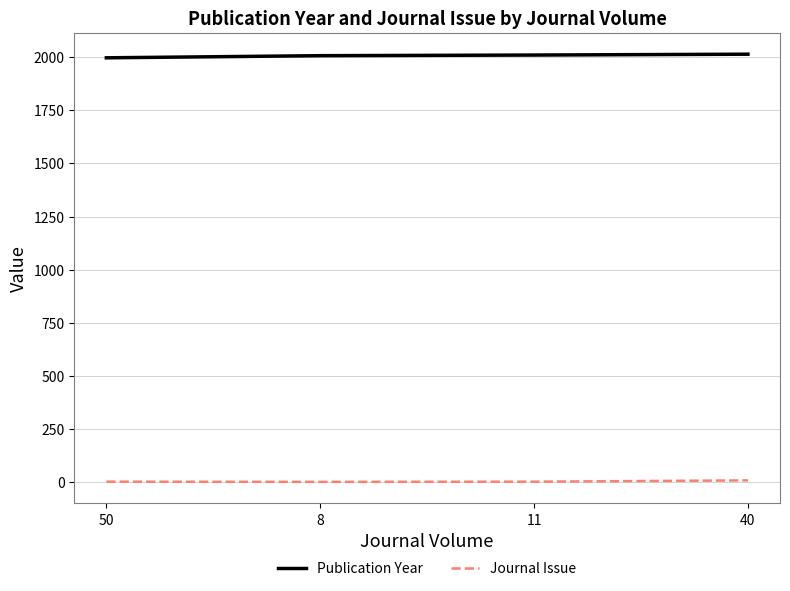

What are all the series names shown in the legend?

Publication Year, Journal Issue